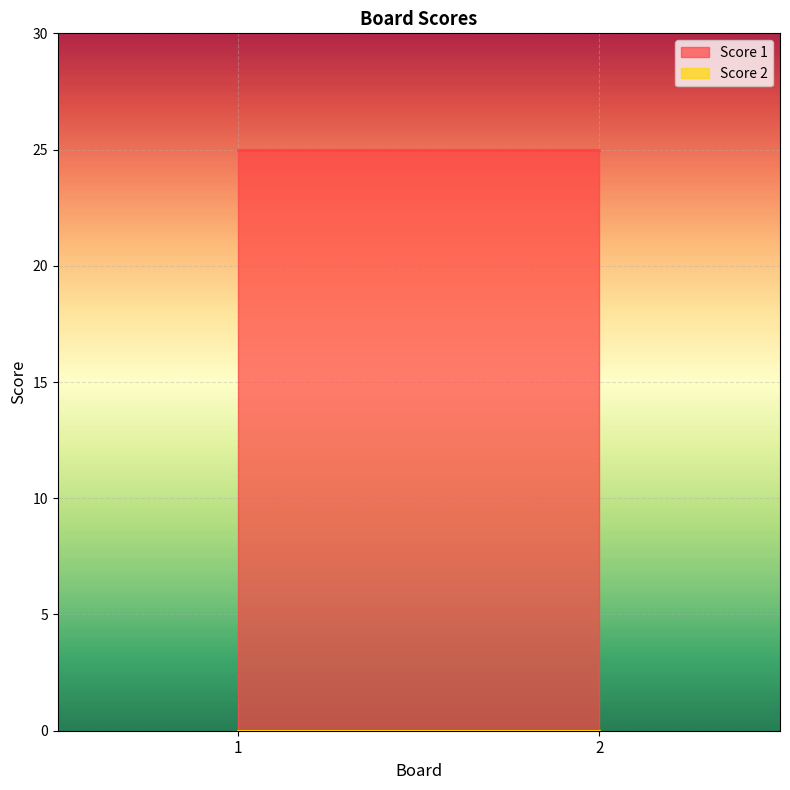

At 2, list the series in order from largest to smallest.

Score 1, Score 2